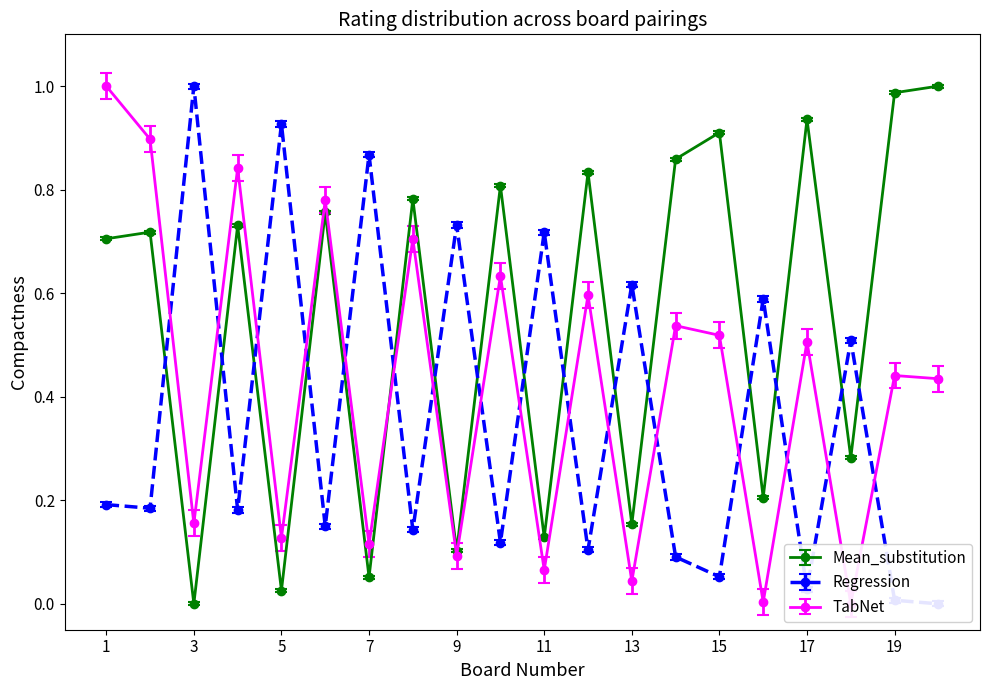

Does the chart display data point markers on the line(s)?

Yes